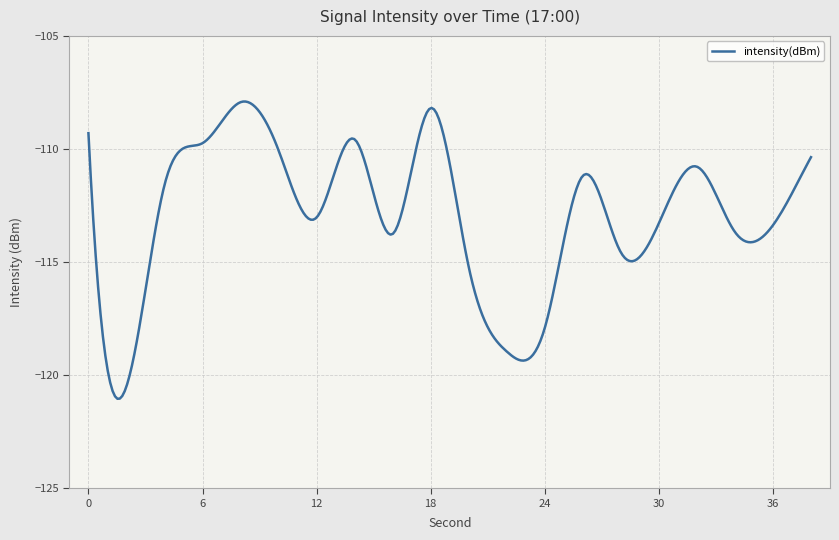

What is the sum of all values?

-33884.3